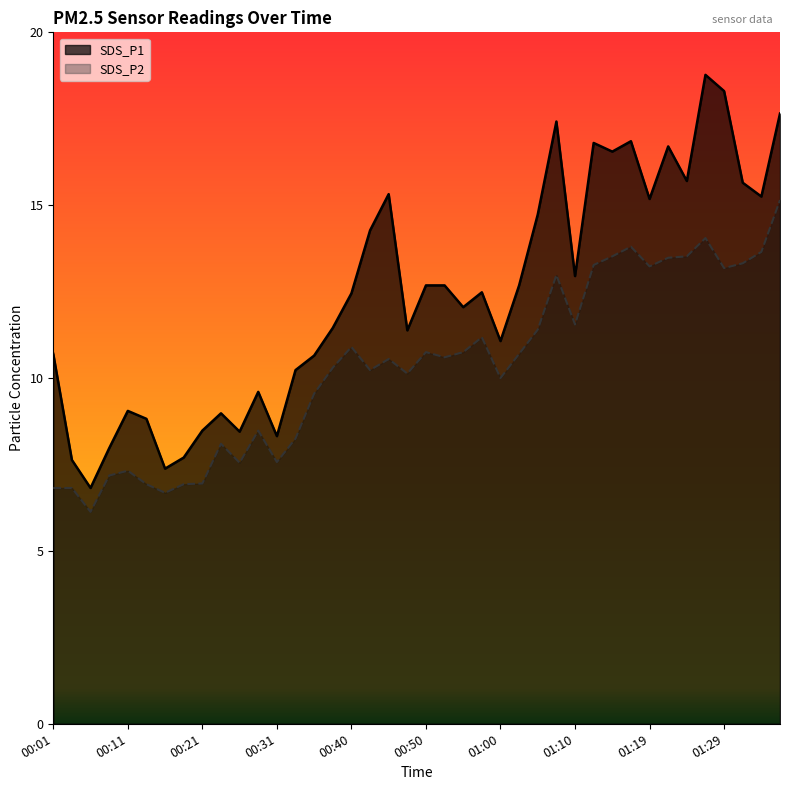

At how many categories does at least one series exceed 8?

35